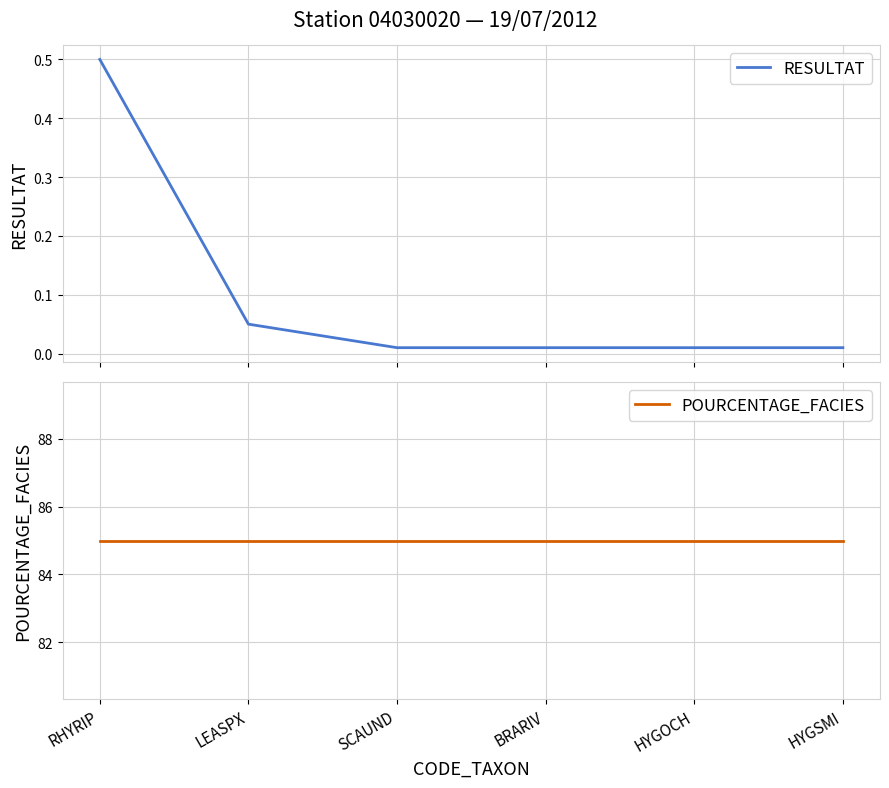

What is the spread (max minus min) of values at HYGSMI?

85.0